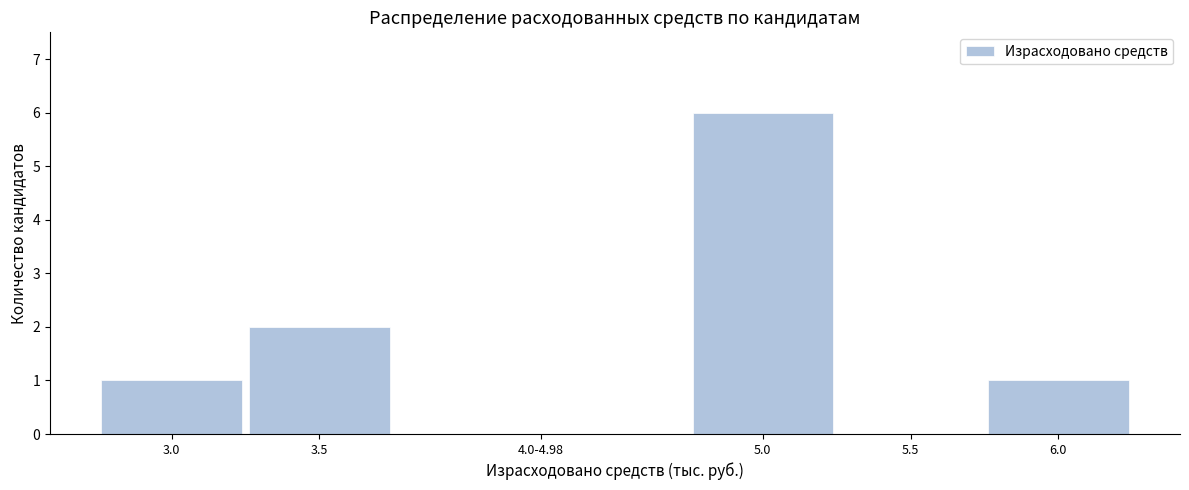

Reading left to right, what are all the values shown in this chart?

3.0=1	3.5=2	4.0-4.98=0	5.0=6	5.5=0	6.0=1